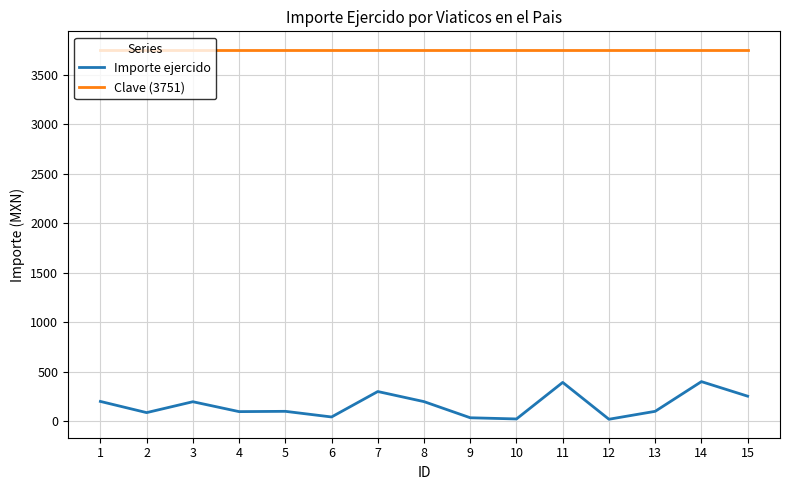

The Importe ejercido series shows 97 at 4. True or false?

True